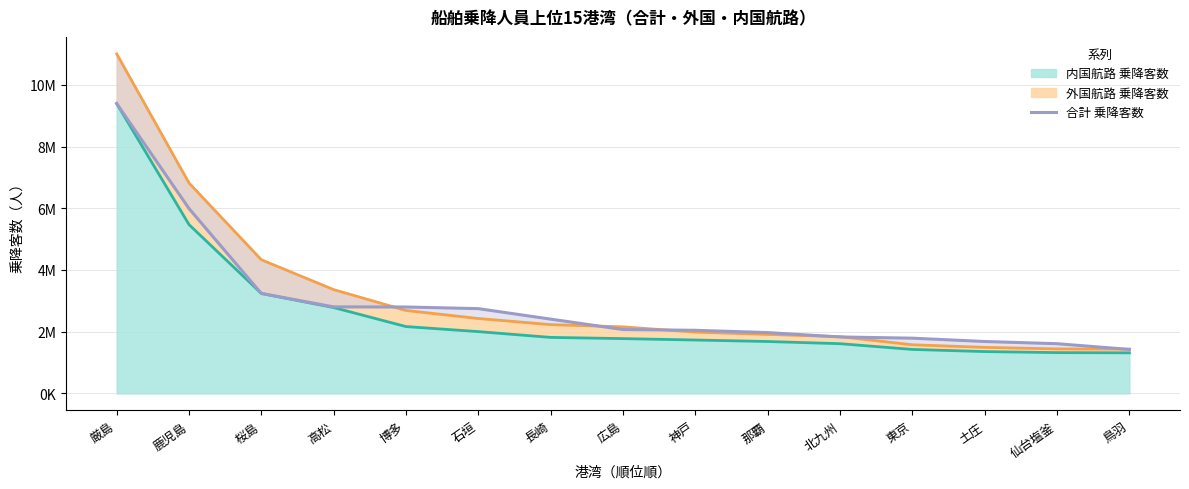

Reading left to right, transcribe all the data shown in this chart.

厳島=9395251	鹿児島=5991367	桜島=3240052	高松=2804744	博多=2800804	石垣=2747453	長崎=2407557	広島=2069625	神戸=2046113	那覇=1971533	北九州=1829497	東京=1790573	土庄=1682603	仙台塩釜=1611591	鳥羽=1425794